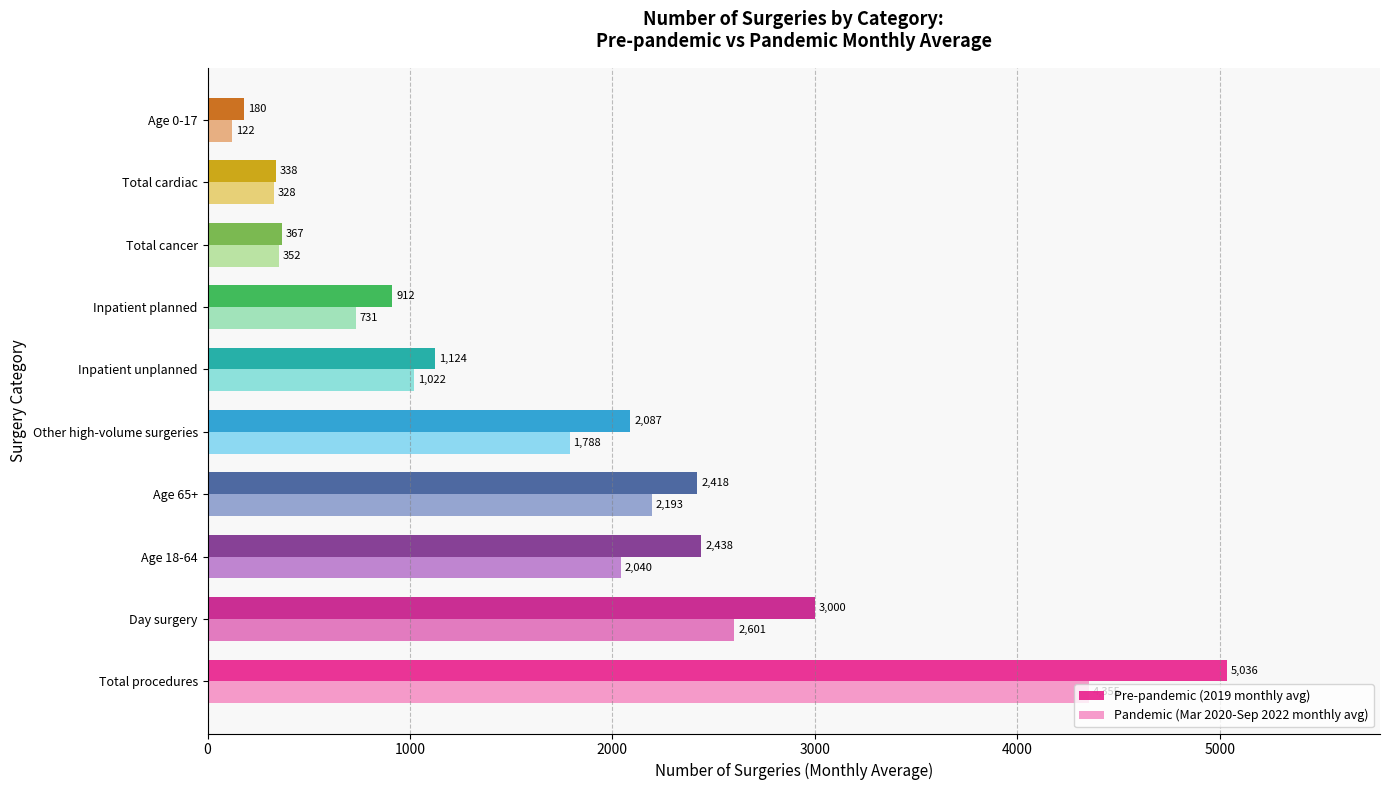

Which category has the lowest value in the Pre-pandemic (2019 monthly avg) series?

Age 0-17